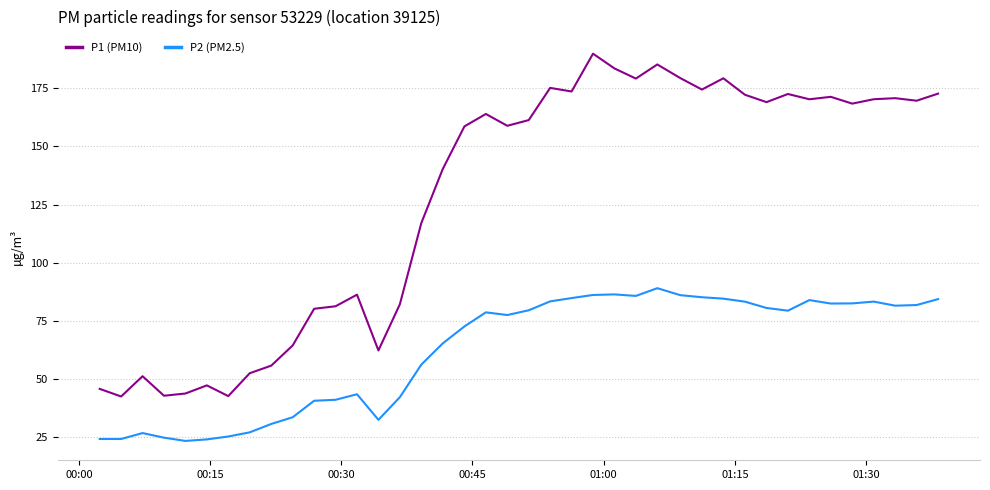

True or false: P2 (PM2.5) has more than 2 interior local peaks.

True